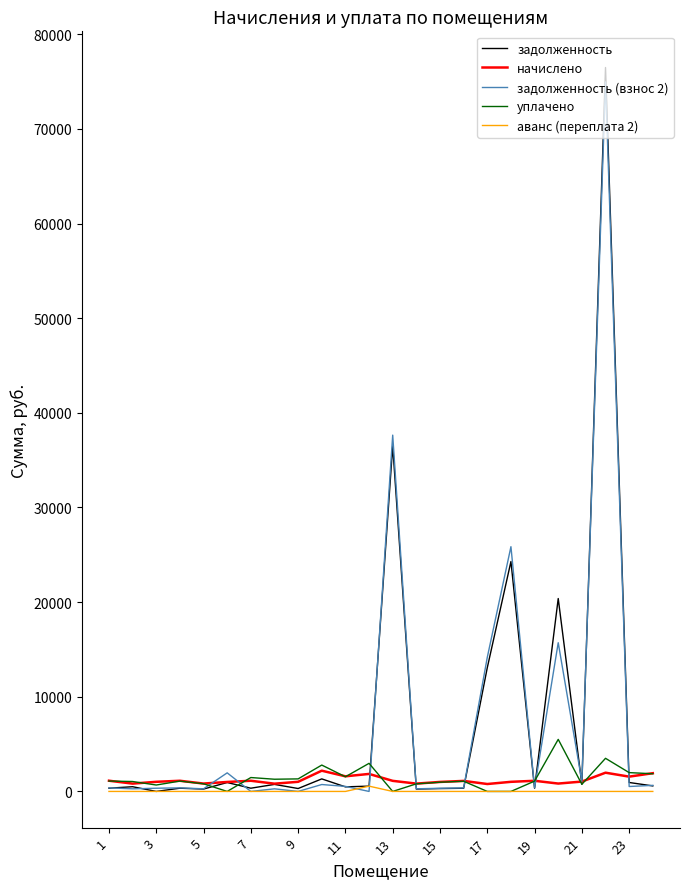

What is the maximum value shown in the chart?

76479.4